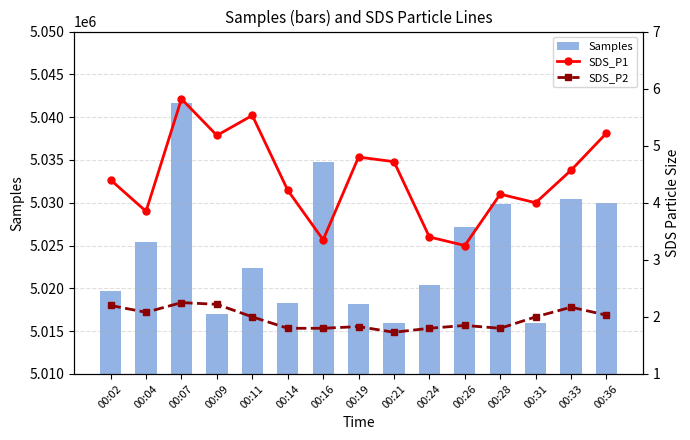

Is the value of Samples at 00:11 greater than the value of SDS_P1 at 00:31?

Yes